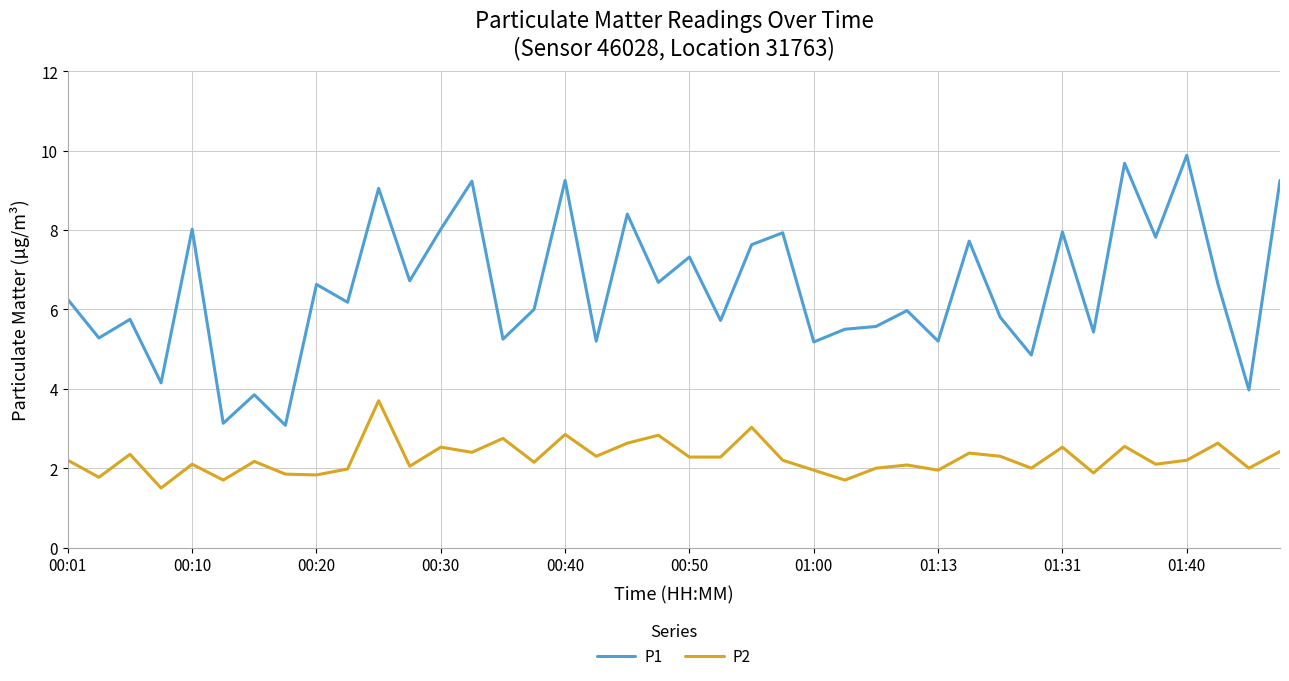

List the series in order of their peak value, highest first.

P1, P2